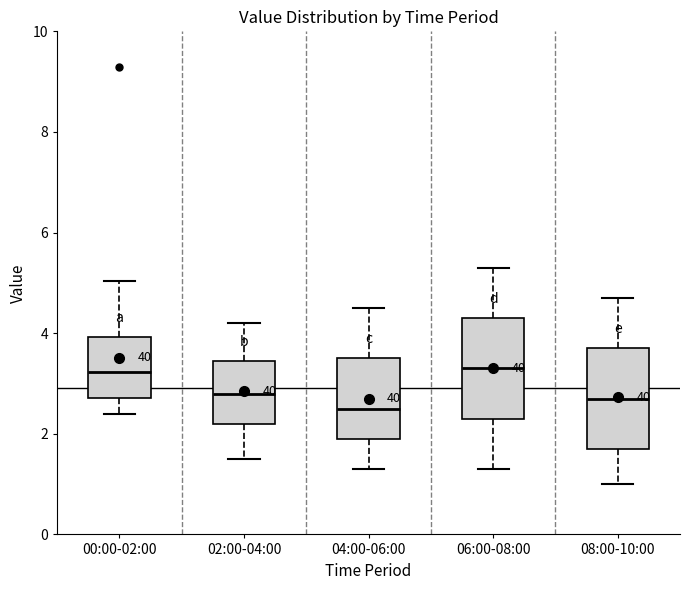

Reading left to right, read every box against the y-axis: the position of its median line, the range the box covers, and the ends of its whiskers. The values are not printed on the chart, so give them approximately, as read against the axis.

00:00-02:00: median 3.2, box 2.8 to 4.0, whiskers 2.4 to 5.0
02:00-04:00: median 2.8, box 2.2 to 3.4, whiskers 1.6 to 4.2
04:00-06:00: median 2.6, box 2.0 to 3.6, whiskers 1.4 to 4.6
06:00-08:00: median 3.4, box 2.4 to 4.4, whiskers 1.4 to 5.4
08:00-10:00: median 2.8, box 1.8 to 3.8, whiskers 1.0 to 4.8